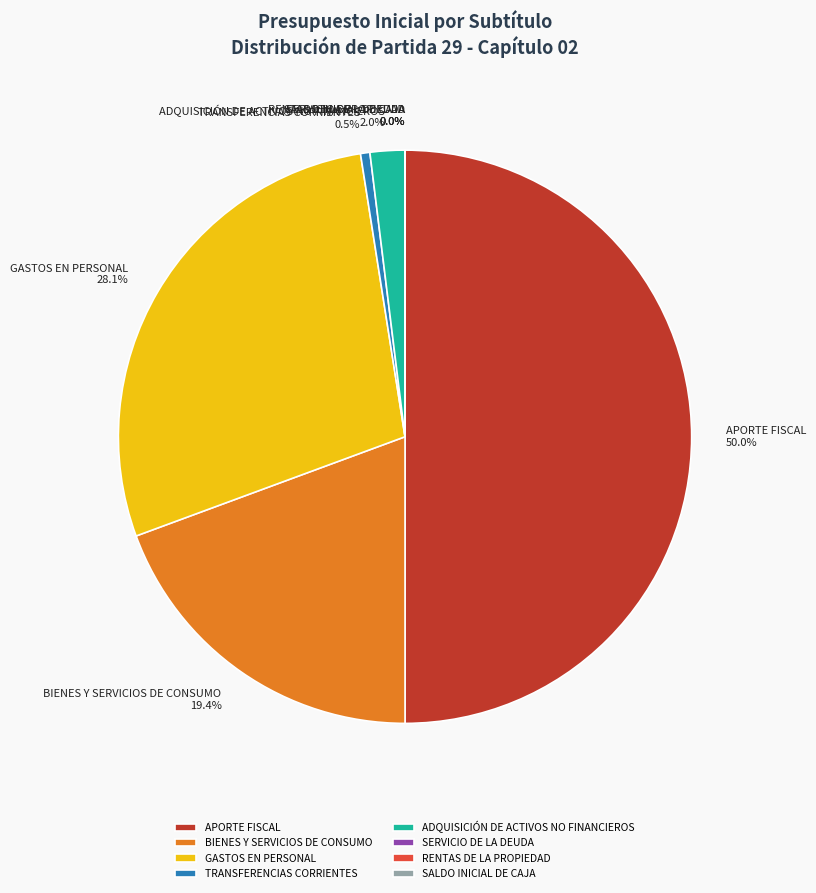

Does ADQUISICIÓN DE ACTIVOS NO FINANCIEROS 2.0% represent more than half of the total?

No